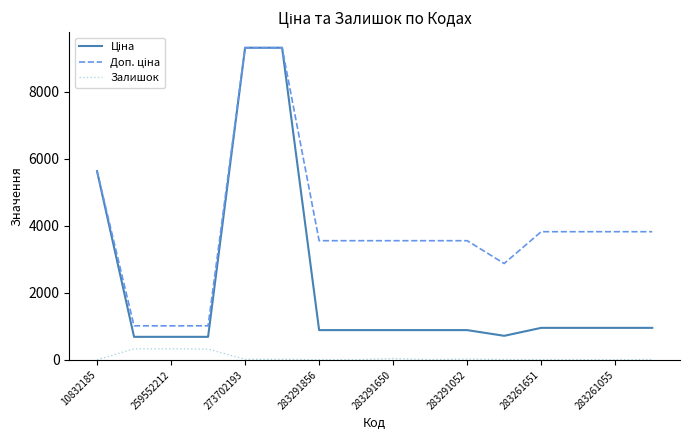

What is the greatest value displayed?

9321.4